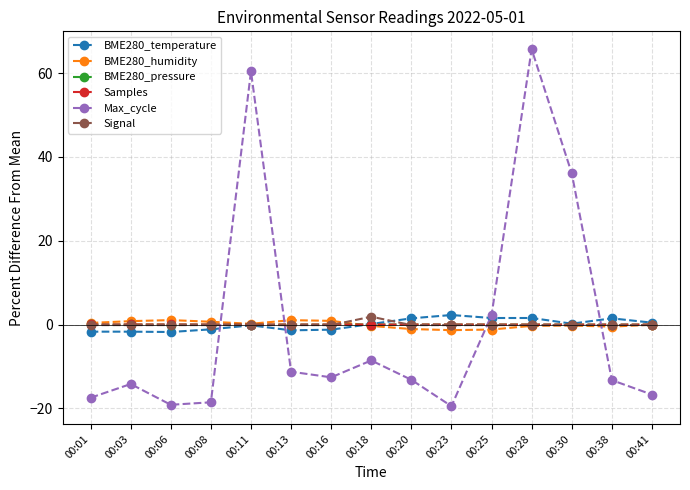

What are all the series names shown in the legend?

BME280_temperature, BME280_humidity, BME280_pressure, Samples, Max_cycle, Signal